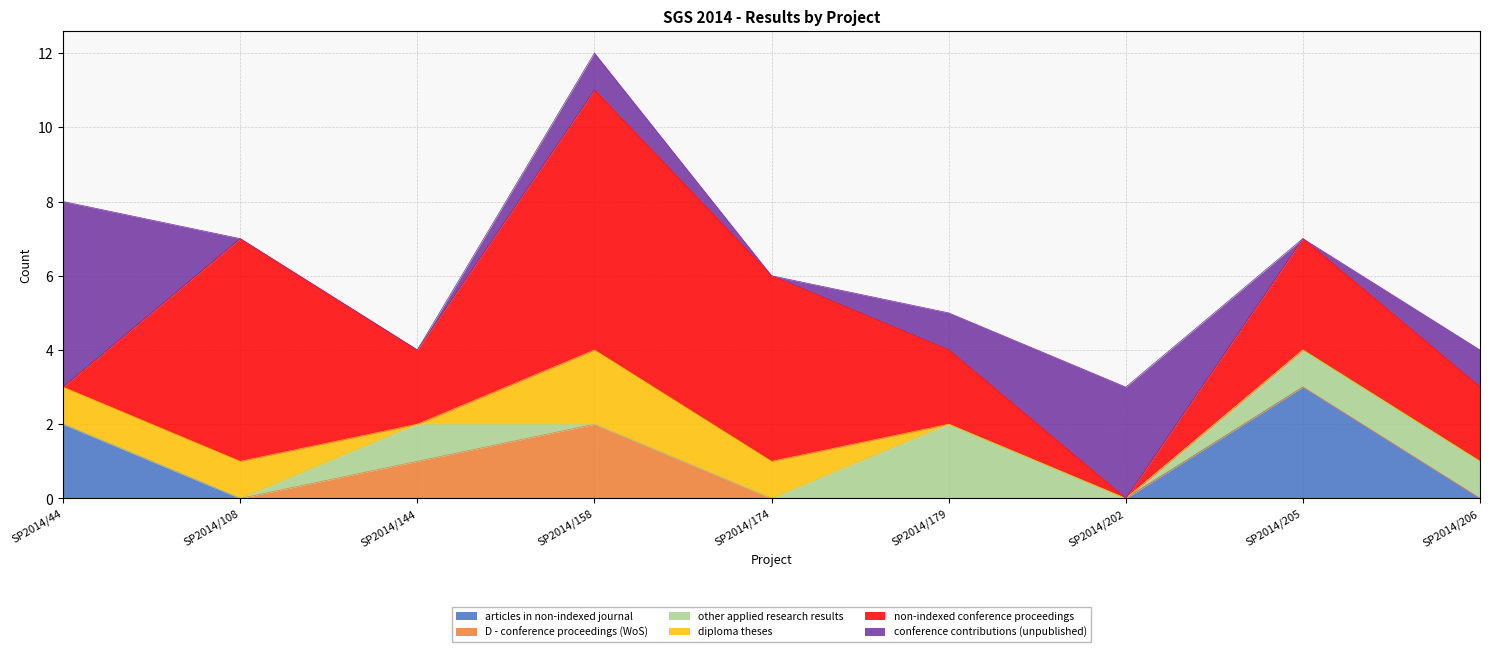

How many lines are shown in the chart?

6